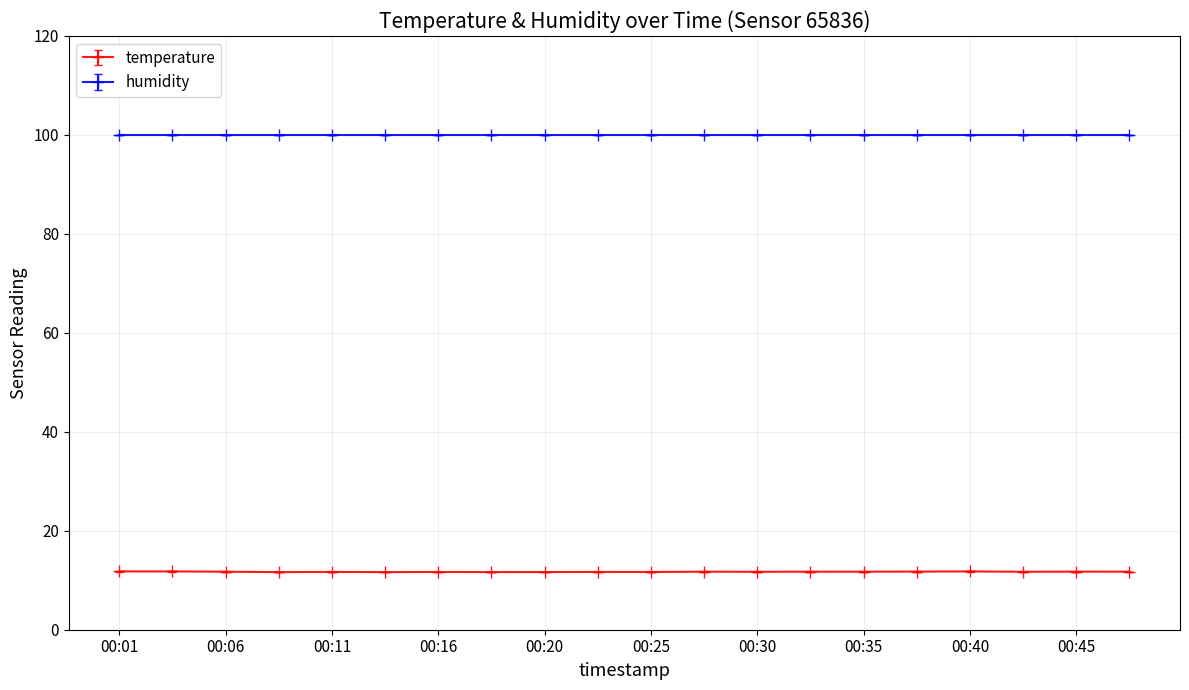

What is the average value of the humidity series?

100.0